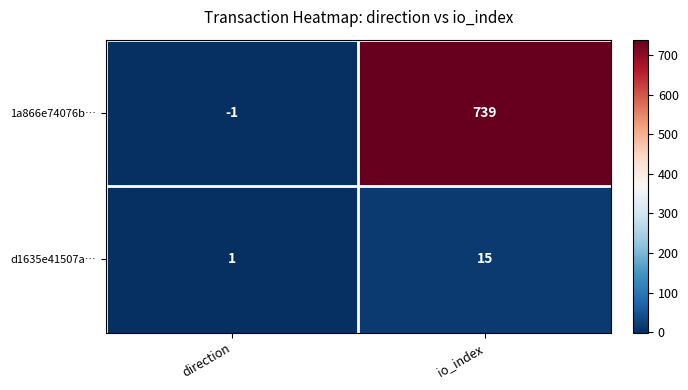

Reading left to right, what are all the values shown in this chart?

1a866e74076b…: direction=-1	io_index=739
d1635e41507a…: direction=1	io_index=15